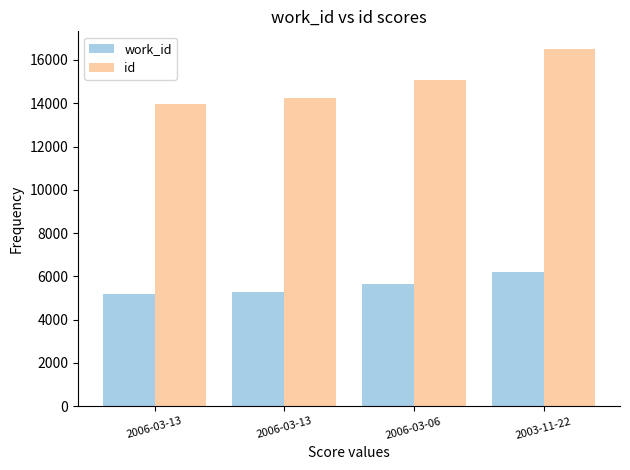

Which series has the largest total across all categories?

id